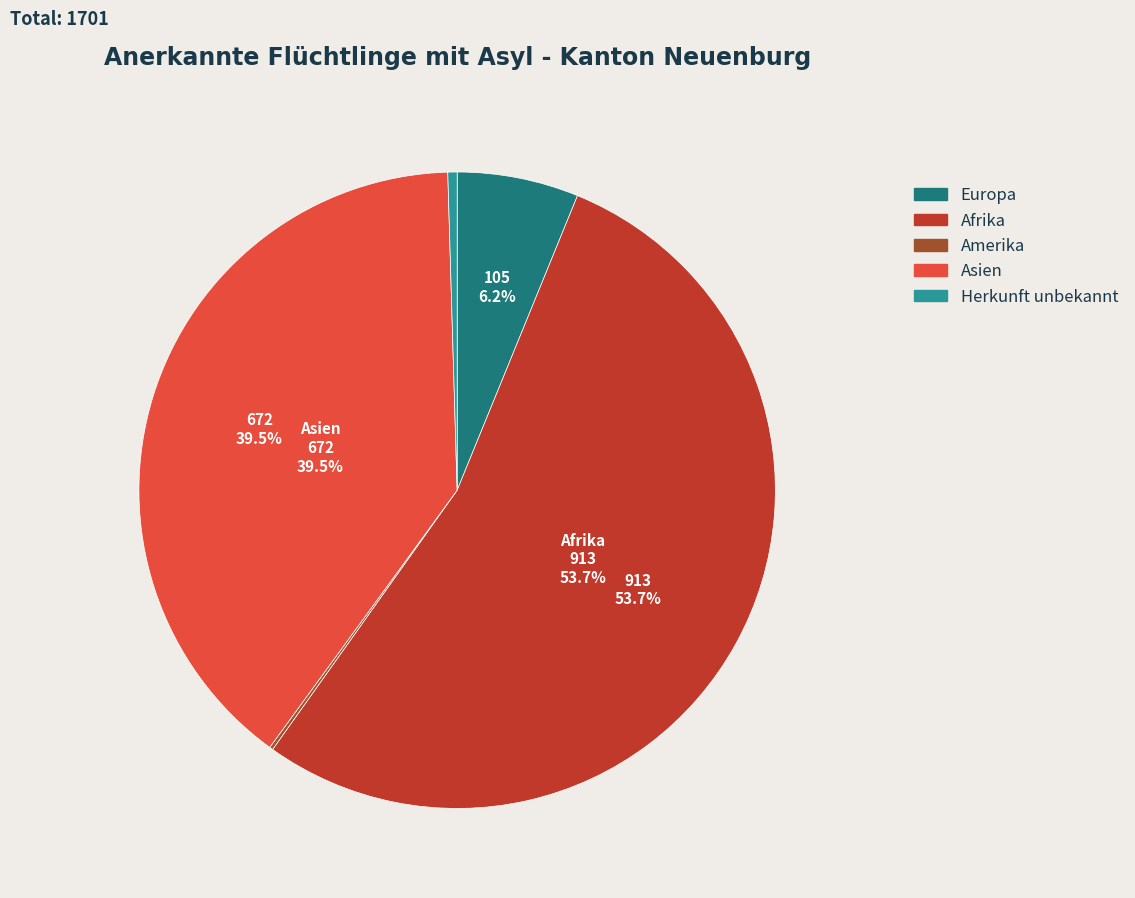

Approximately how many times larger is the value at Asien compared to Afrika?

0.7